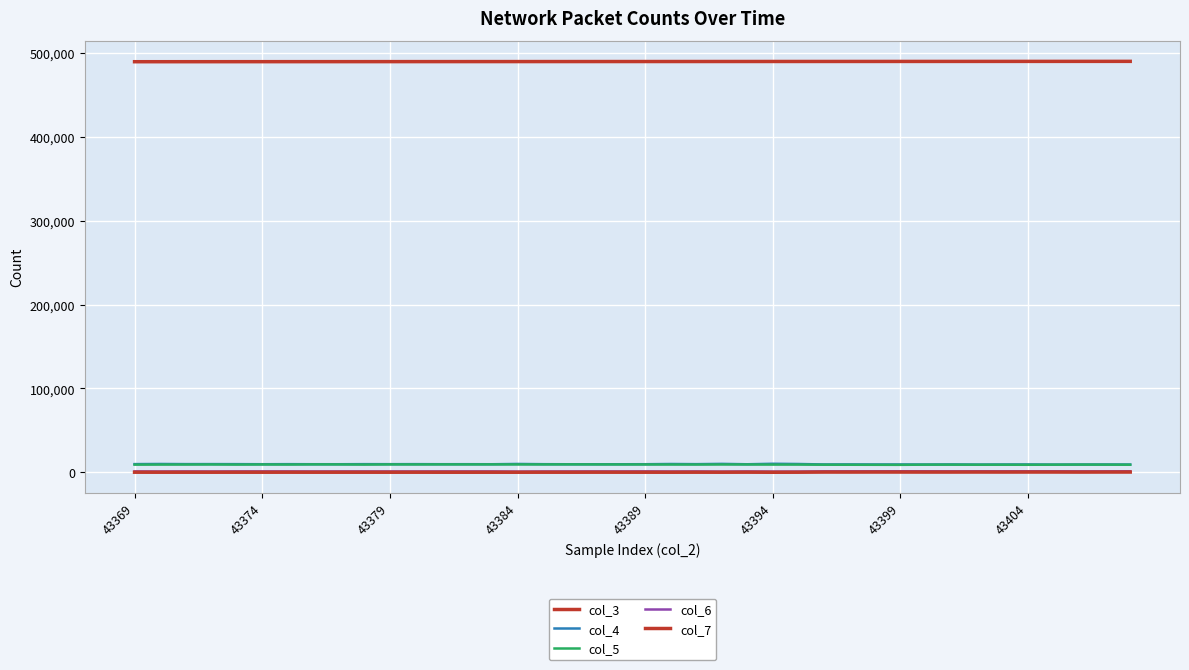

How many lines are shown in the chart?

5